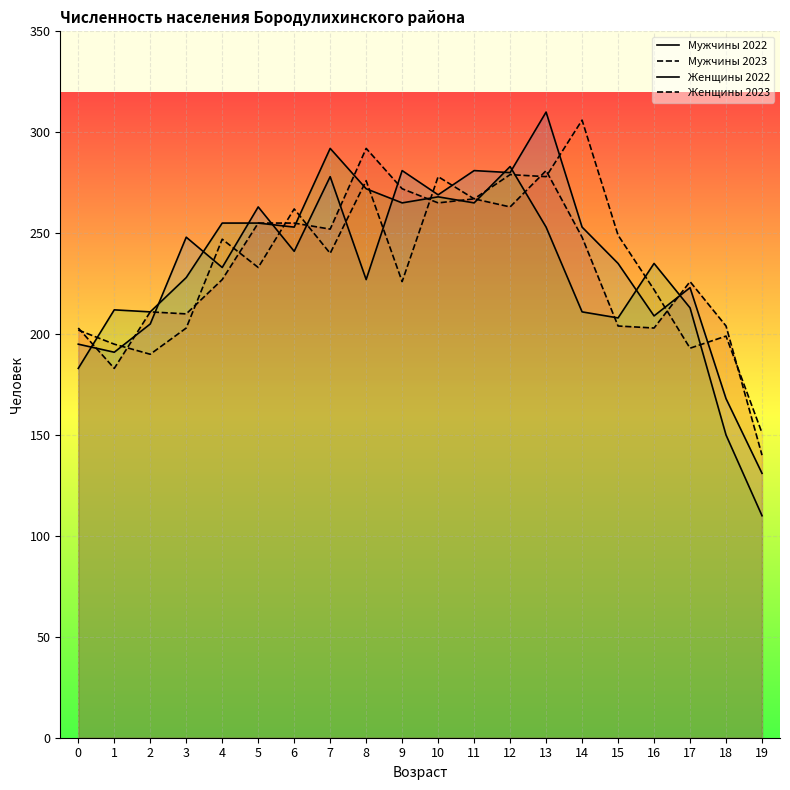

Which series has the widest spread of values?

Женщины 2022